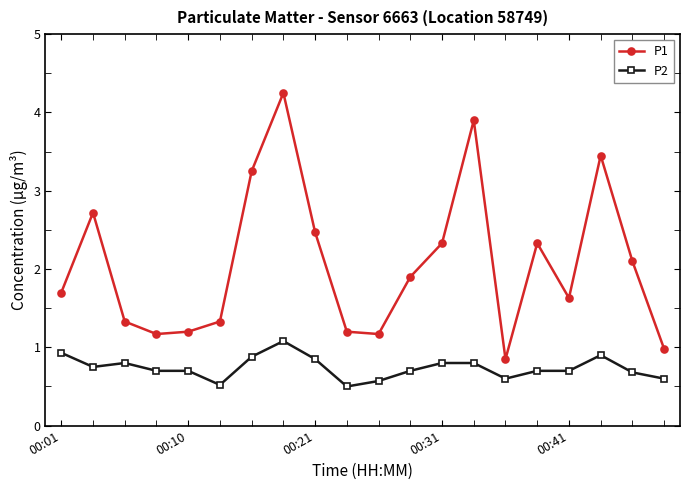

At how many categories does at least one series exceed 0?

20